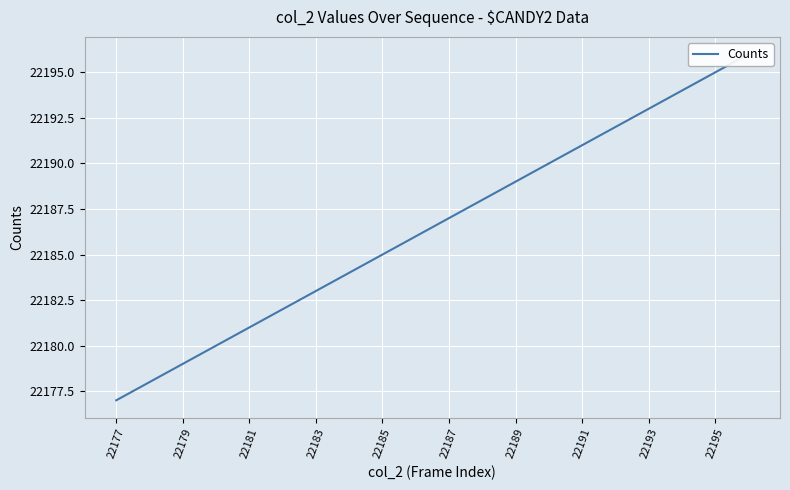

What is the value of the 8th point from the left?

22184